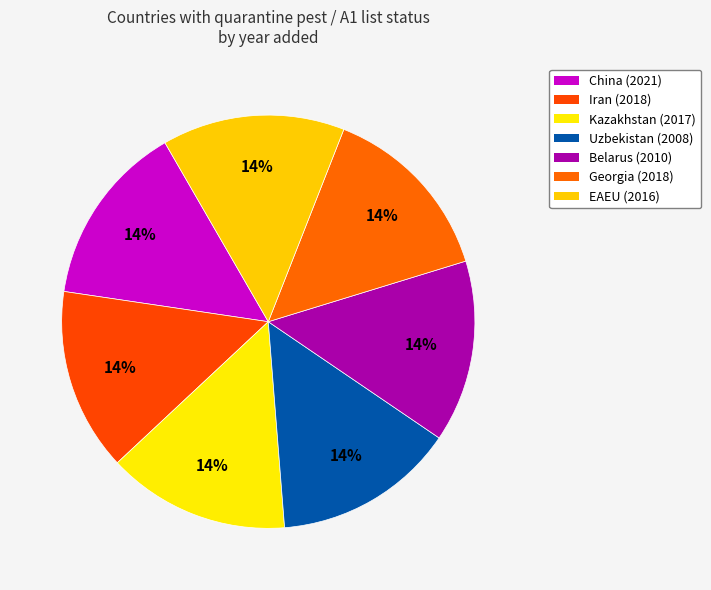

Which category has the smallest portion of the pie?

Uzbekistan (2008)